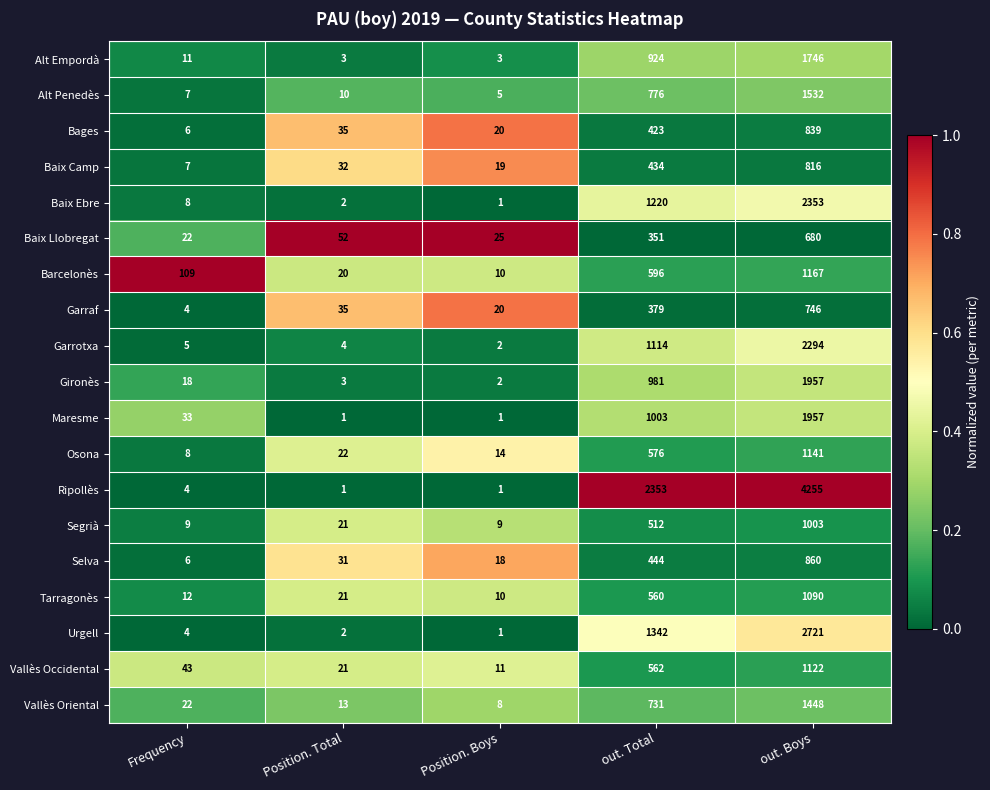

The Urgell series shows 1 at Position. Boys. True or false?

True